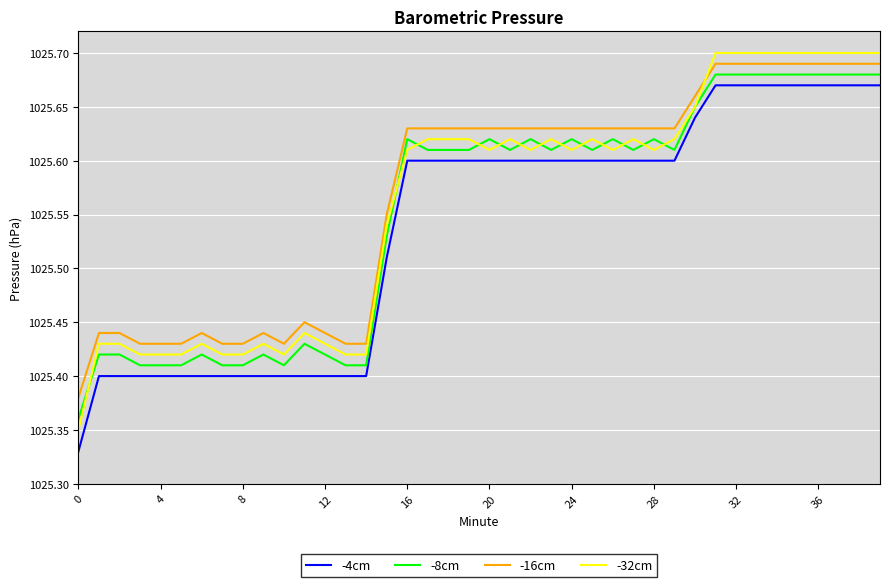

Which series has the widest spread of values?

-32cm